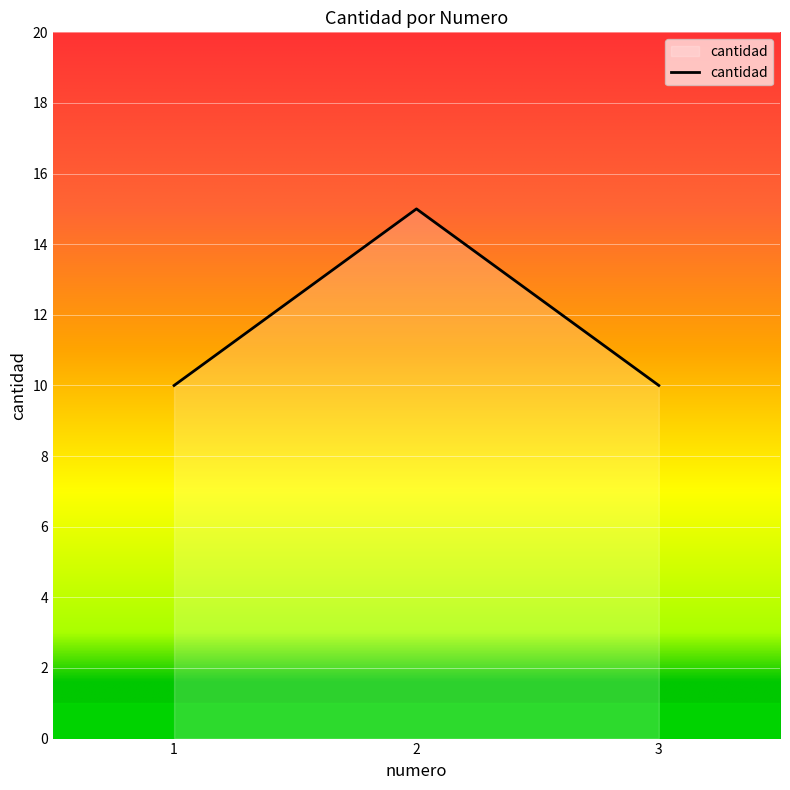

What is the sum of all values?

35